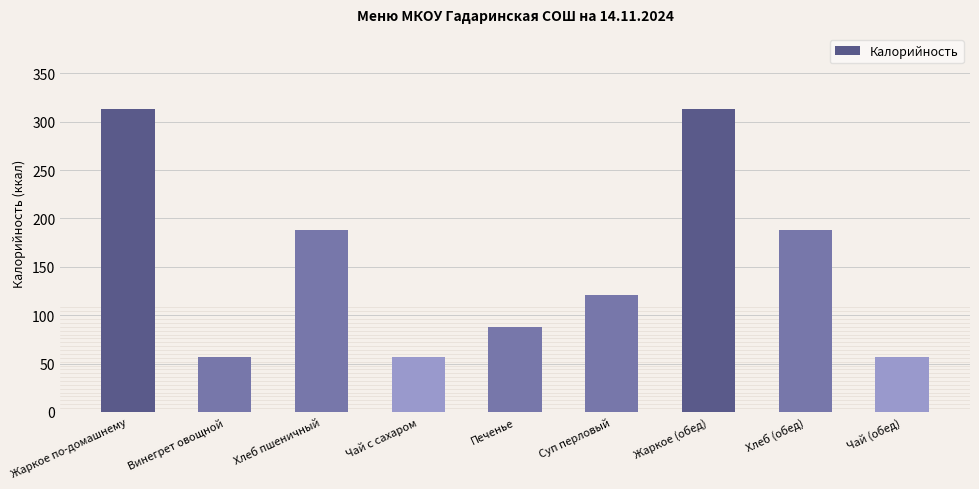

What is the value of the 6th bar from the left?

121.0